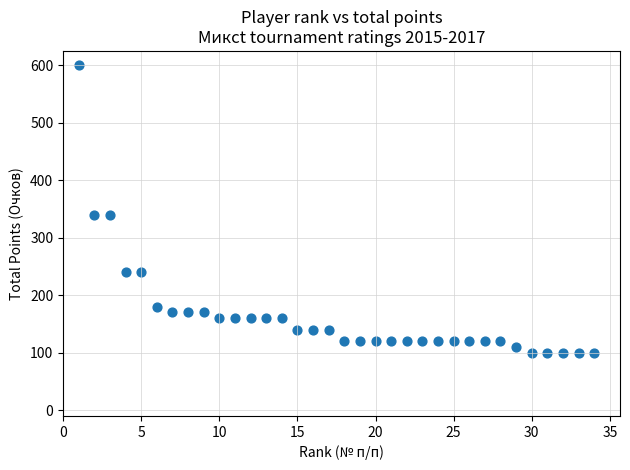

What is the range of Y values (max minus min)?

500